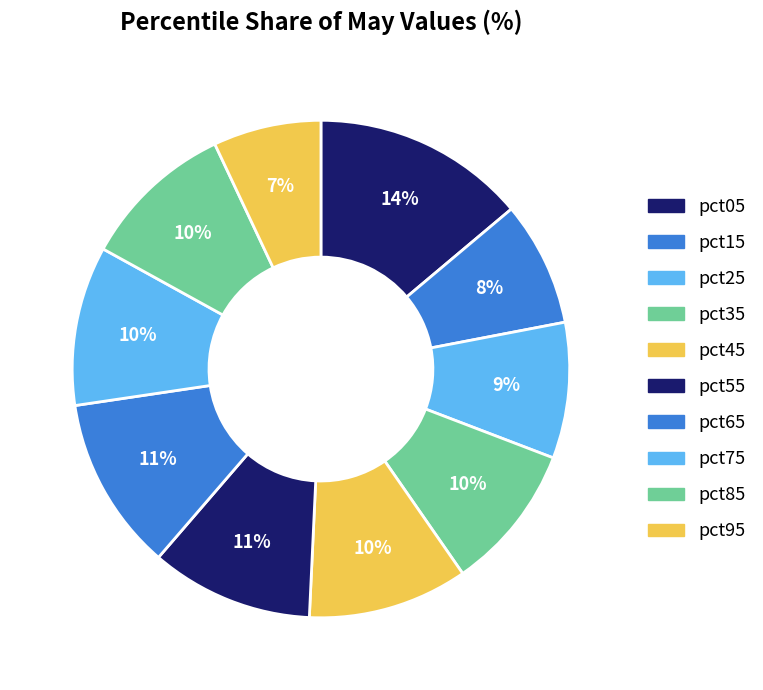

Rank the categories by value from highest to lowest.

pct05, pct65, pct55, pct45, pct75, pct85, pct35, pct25, pct15, pct95